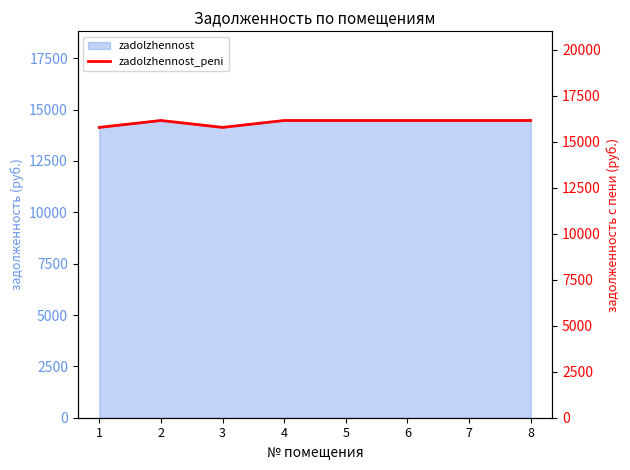

Which has a higher value, 5 or 4?

5